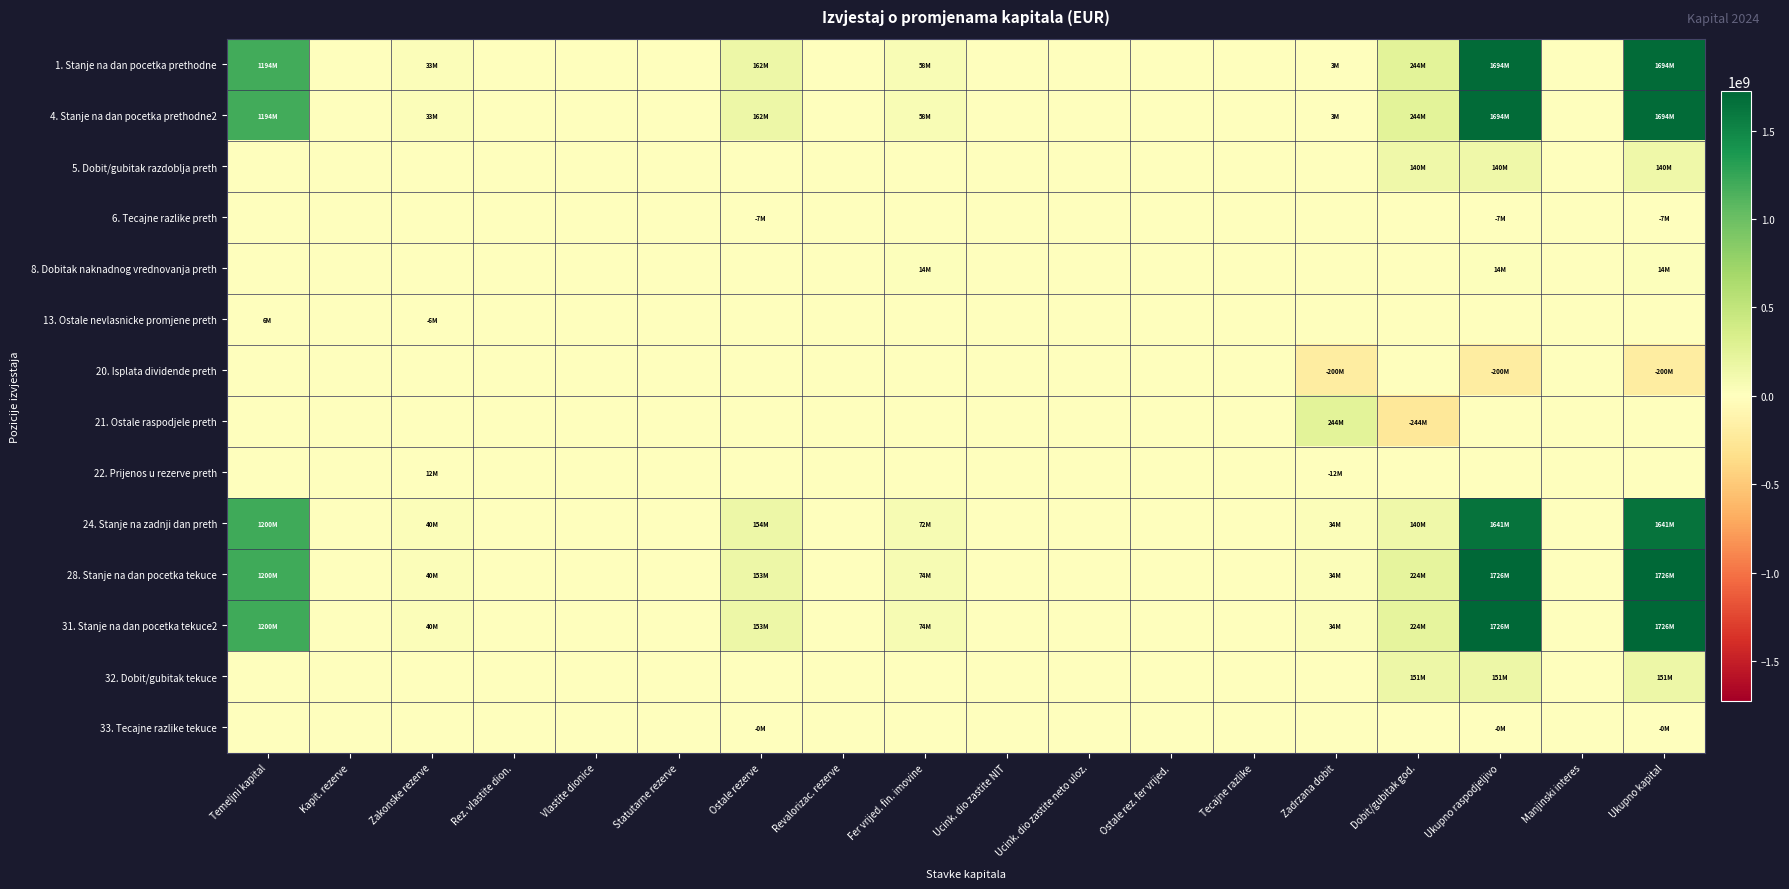

List the series in order of their peak value, highest first.

28. Stanje na dan pocetka tekuce, 31. Stanje na dan pocetka tekuce2, 1. Stanje na dan pocetka prethodne, 4. Stanje na dan pocetka prethodne2, 24. Stanje na zadnji dan preth, 21. Ostale raspodjele preth, 32. Dobit/gubitak tekuce, 5. Dobit/gubitak razdoblja preth, 8. Dobitak naknadnog vrednovanja preth, 22. Prijenos u rezerve preth, 13. Ostale nevlasnicke promjene preth, 6. Tecajne razlike preth, 20. Isplata dividende preth, 33. Tecajne razlike tekuce